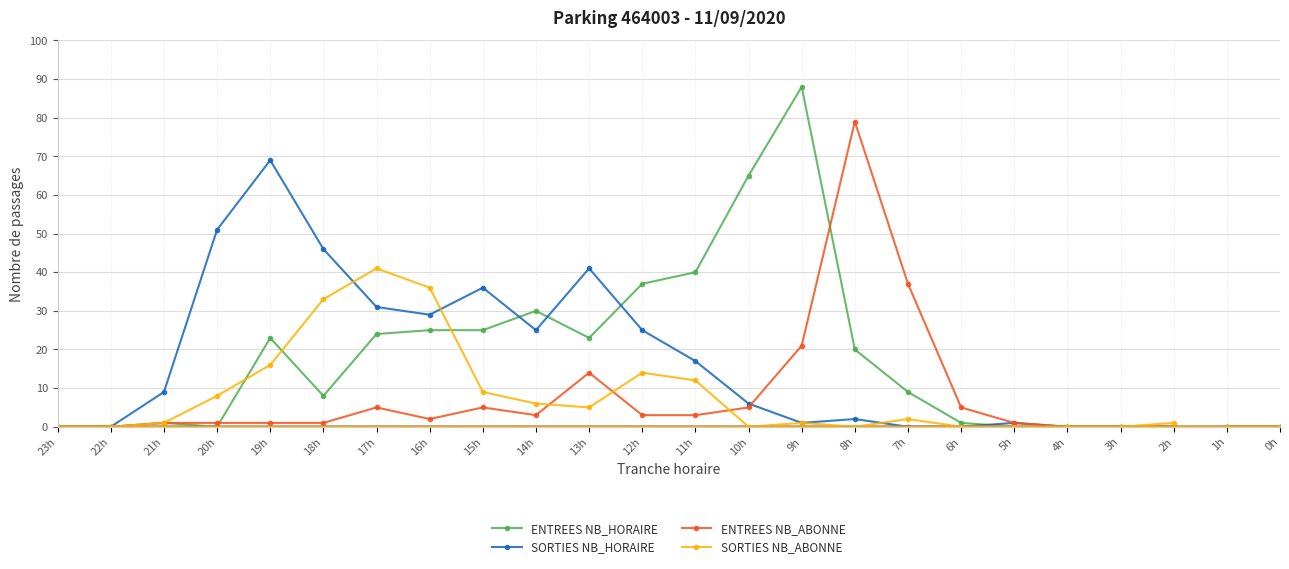

Rank the series at 1h from lowest to highest value.

ENTREES NB_HORAIRE, SORTIES NB_HORAIRE, ENTREES NB_ABONNE, SORTIES NB_ABONNE